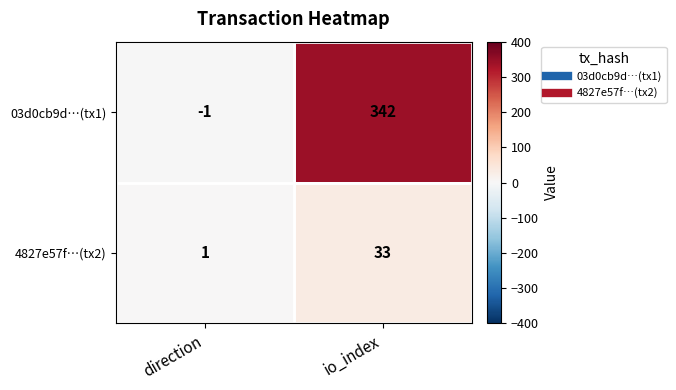

The 4827e57f…(tx2) series shows 1 at direction. True or false?

True